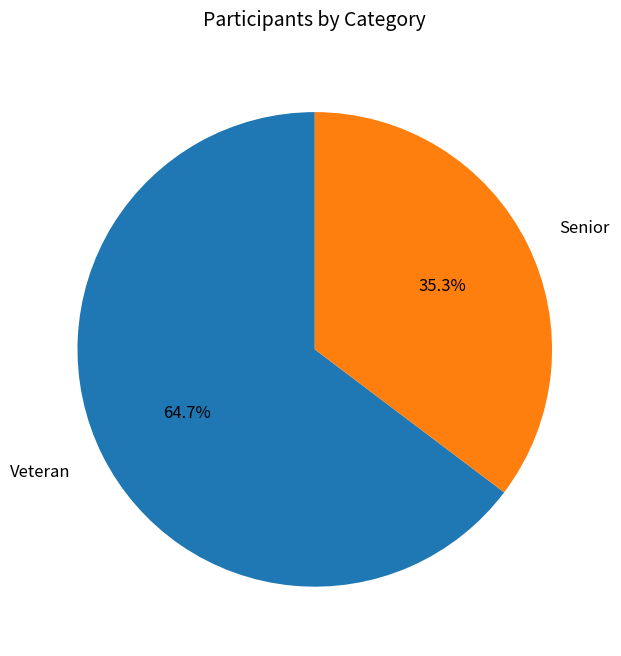

Does Senior represent more than half of the total?

No